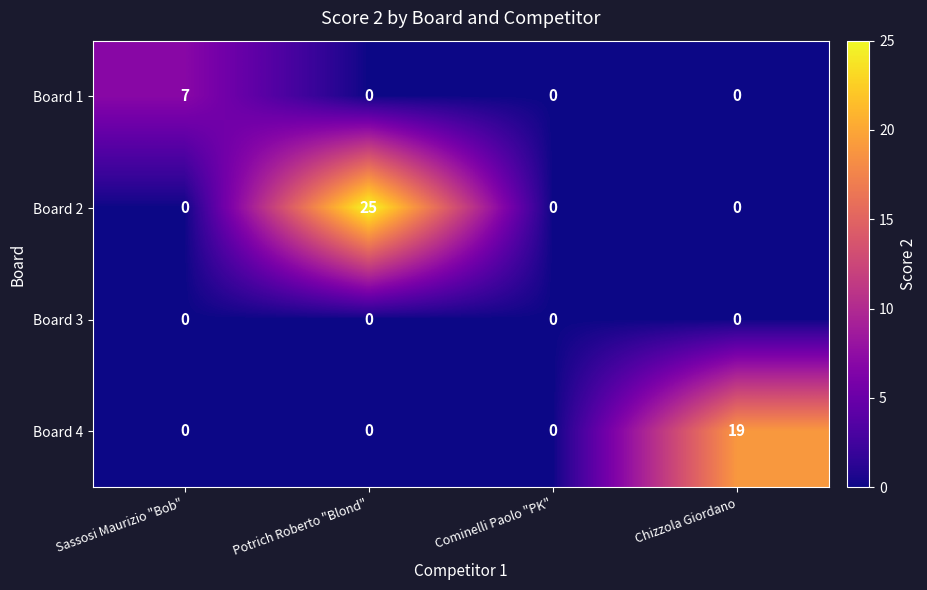

True or false: Board 4 has a value of 9 at Cominelli Paolo "PK".

False